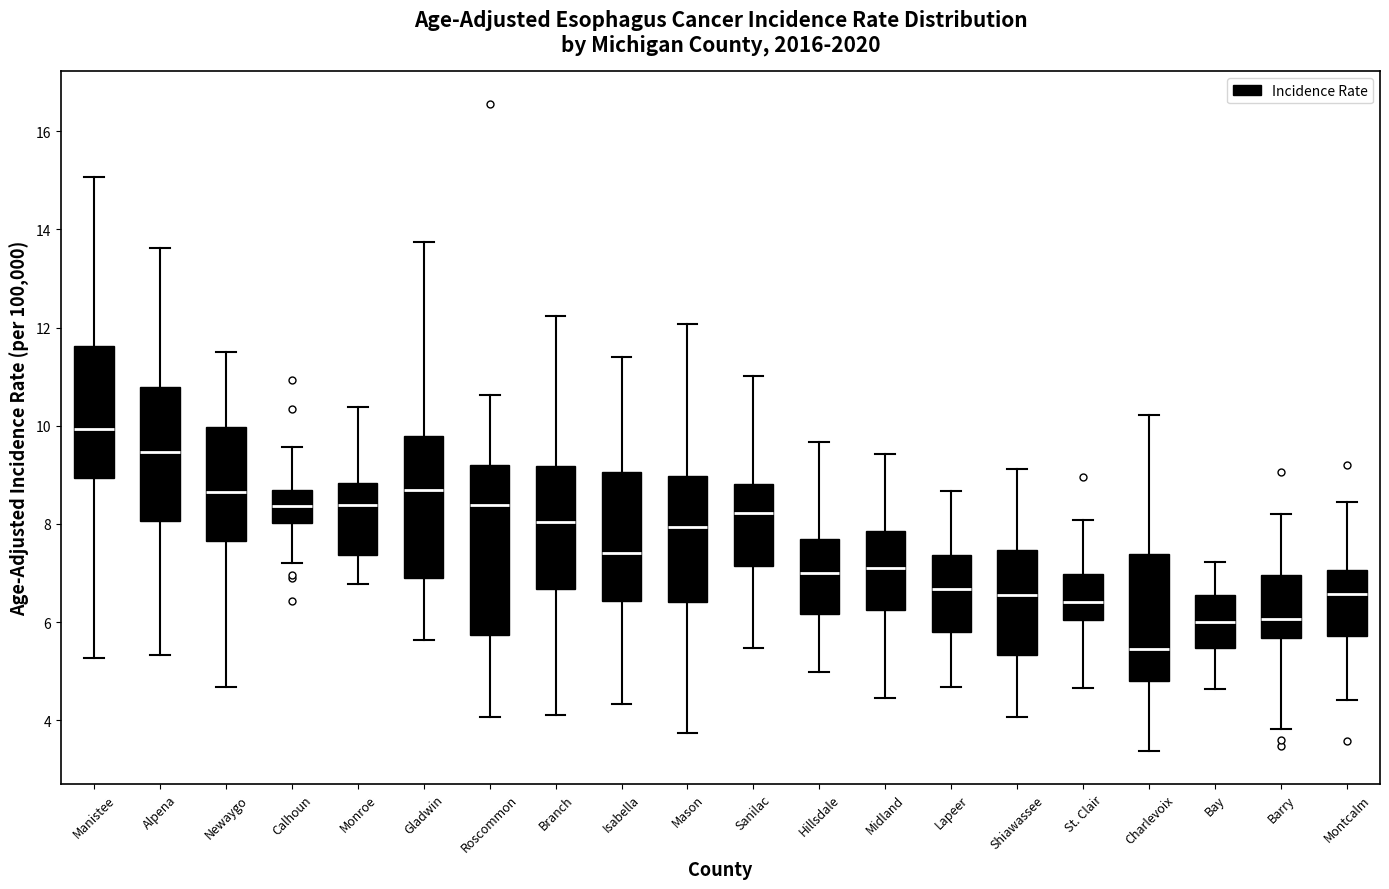

Where does the lower whisker of the box for Isabella end on the y-axis? The values are not printed on the chart, so give them approximately, as read against the axis.

4.4